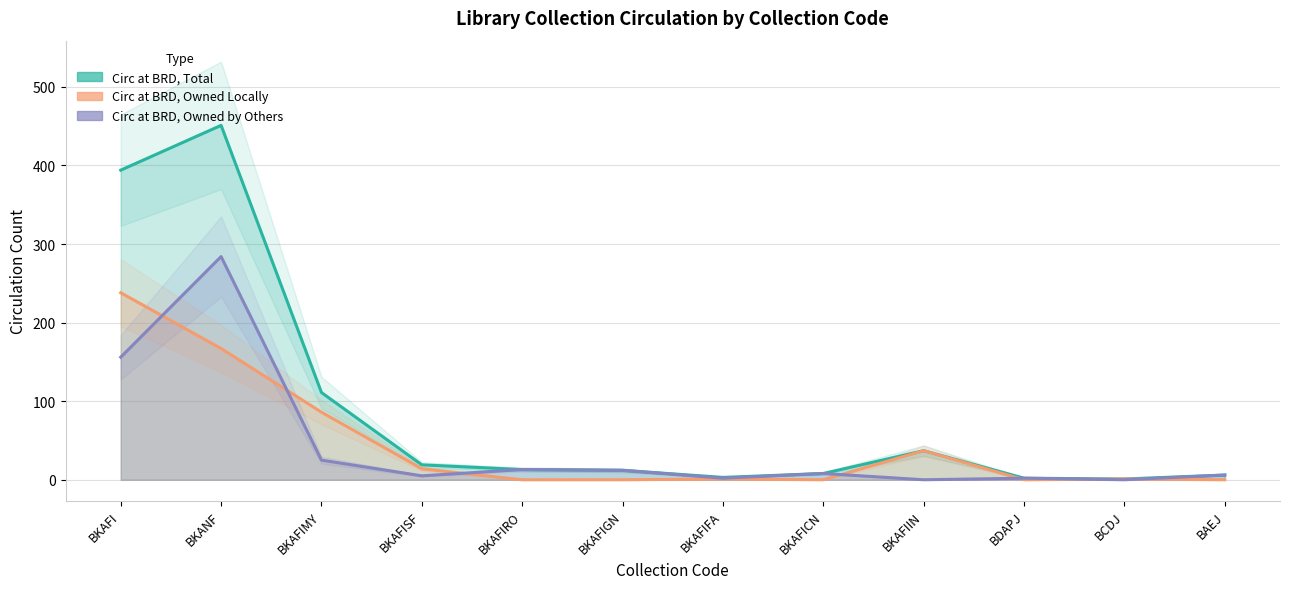

True or false: Circ at BRD, Items Owned by Others has more than 0 points higher than both neighbors.

True